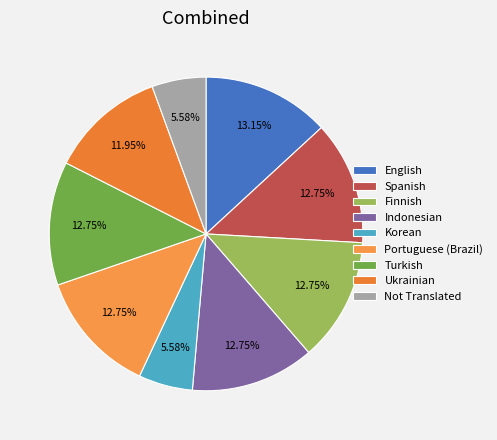

What percentage is the Ukrainian slice, to the nearest percent?

12%